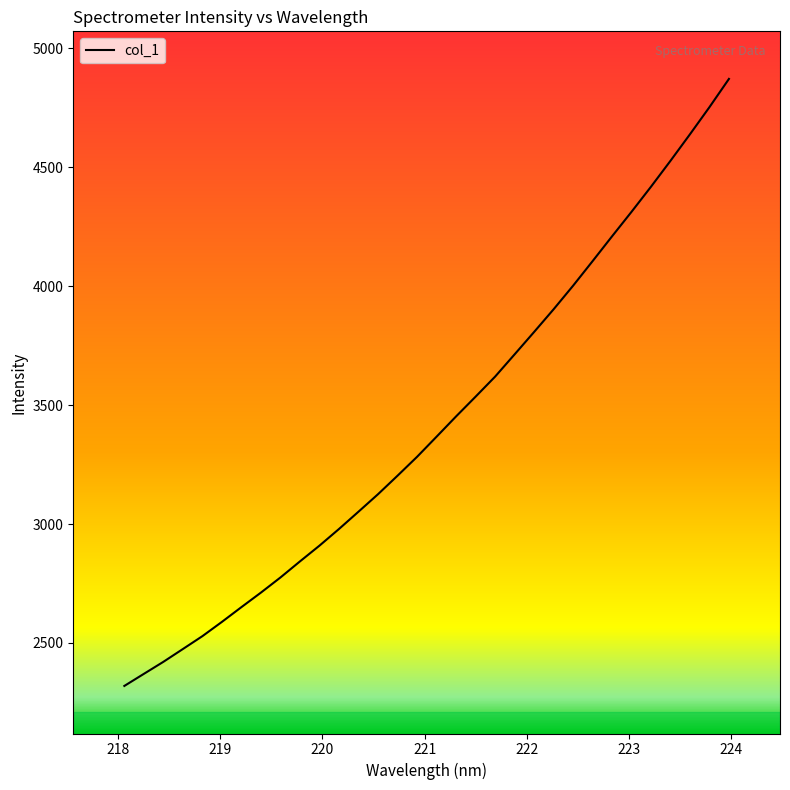

What is the maximum value shown in the chart?

4871.7